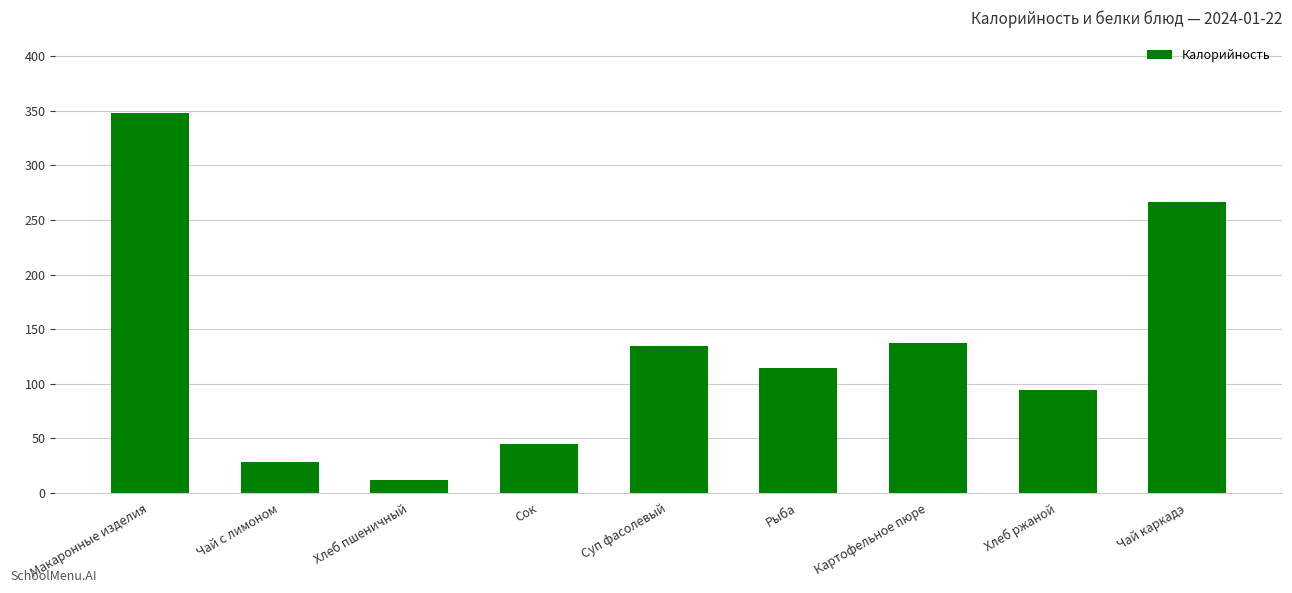

How many distinct data groups are displayed?

1